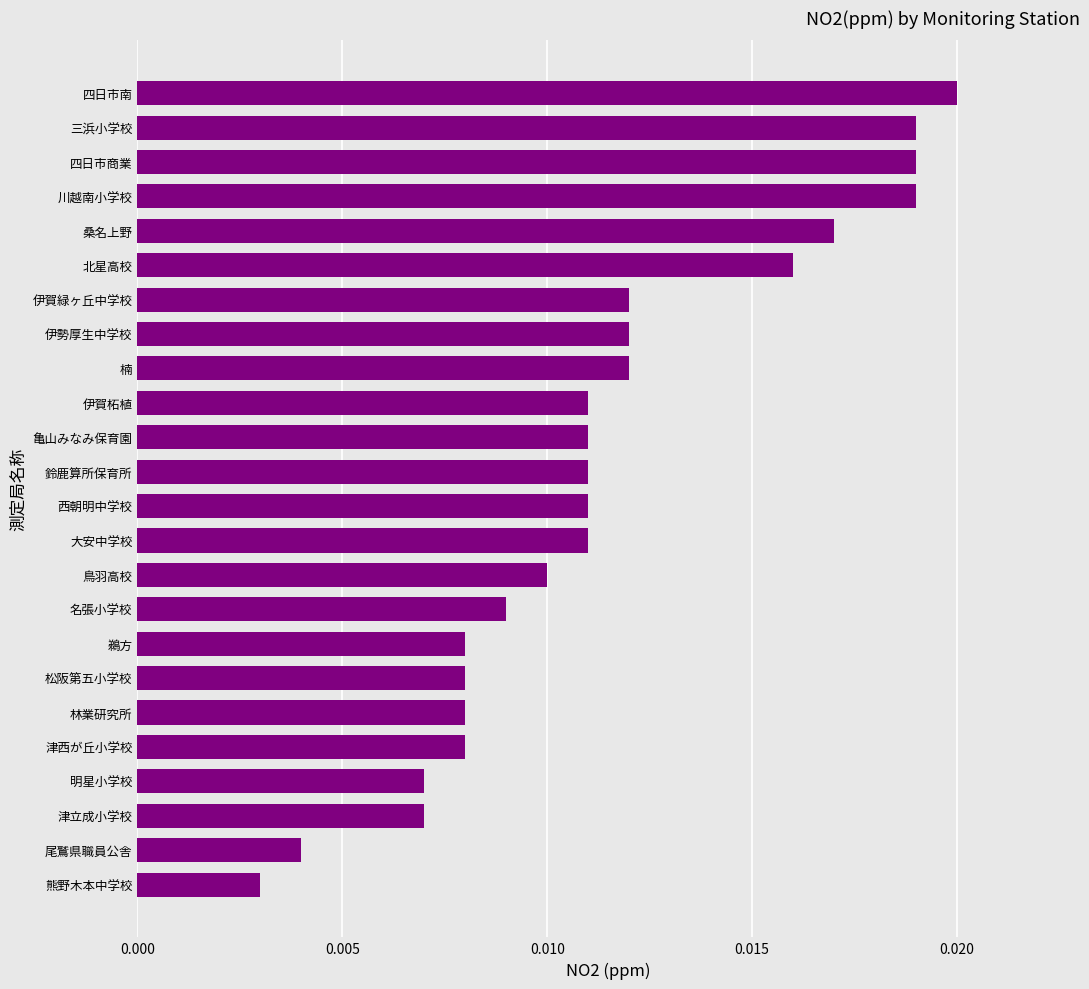

Which label corresponds to the largest value in the chart?

四日市南